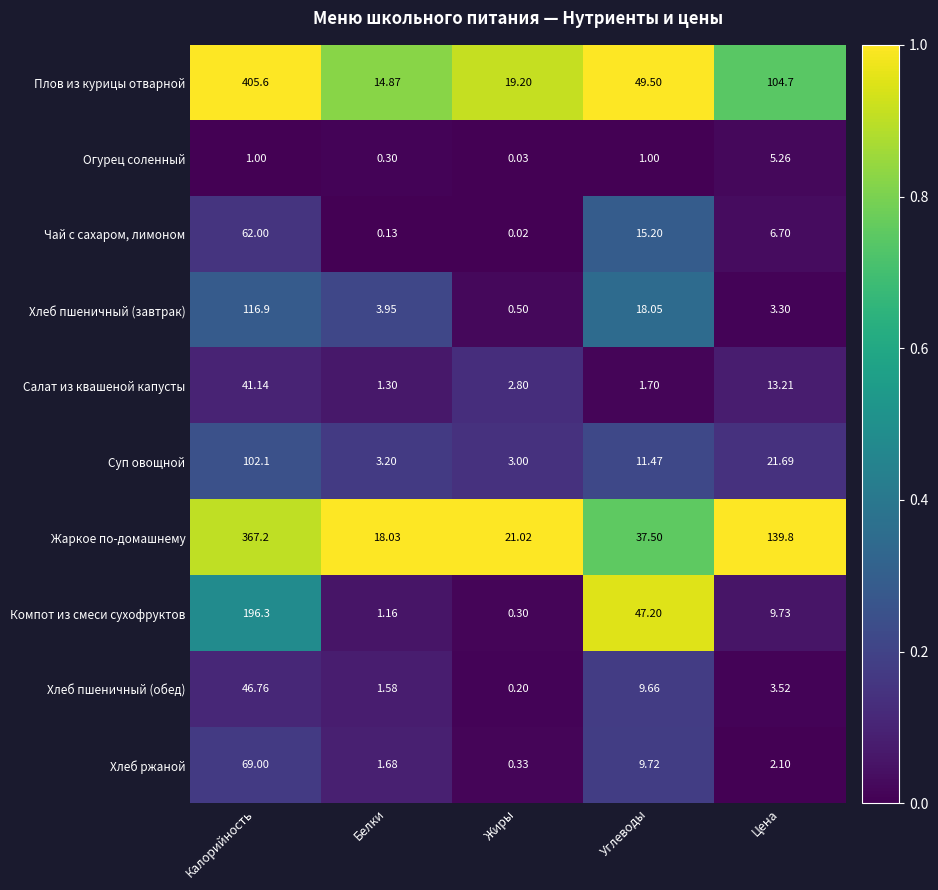

Between Белки and Цена, which series saw the biggest shift?

Жаркое по-домашнему